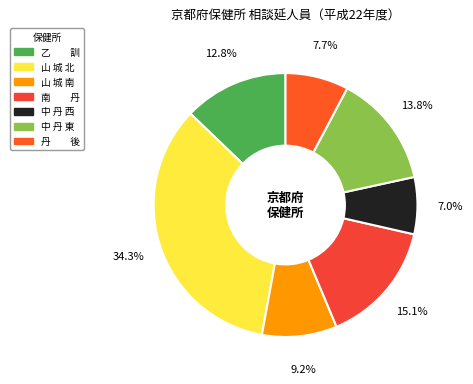

How many slices are in this pie chart?

7